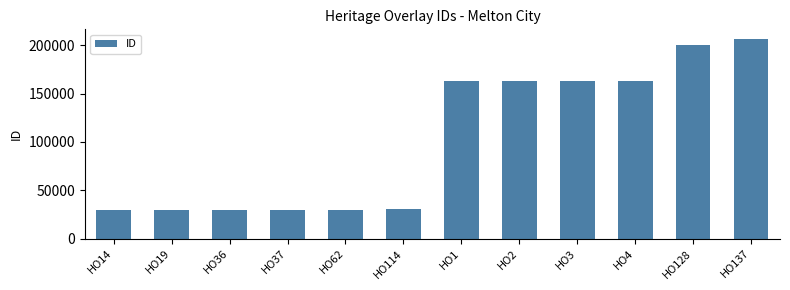

What is the label of the 2nd bar from the left?

HO19